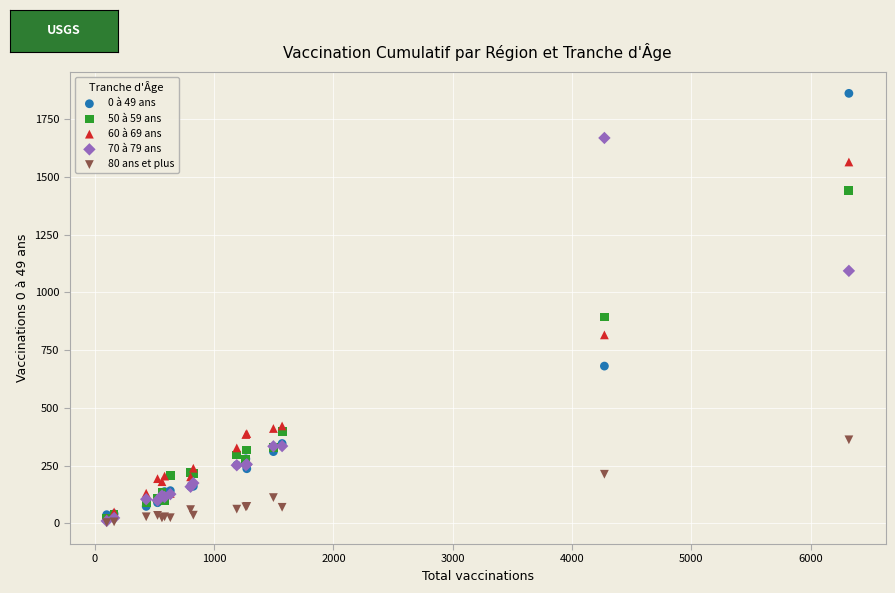

Which series has the widest spread of Y values?

0 à 49 ans